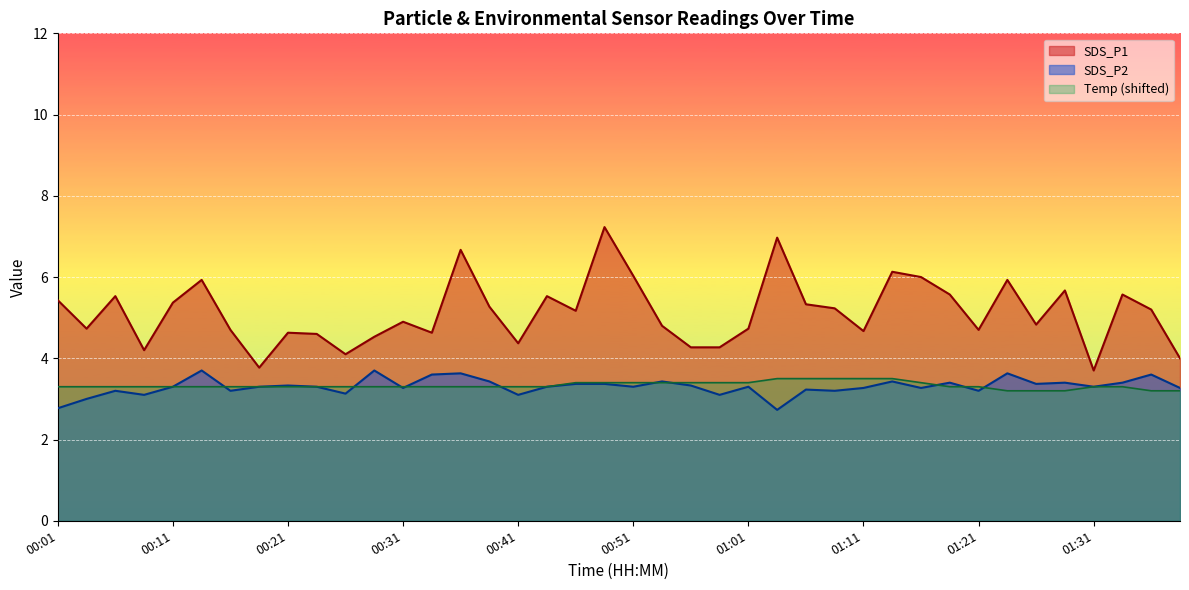

Which category has the highest value across all series?

00:48